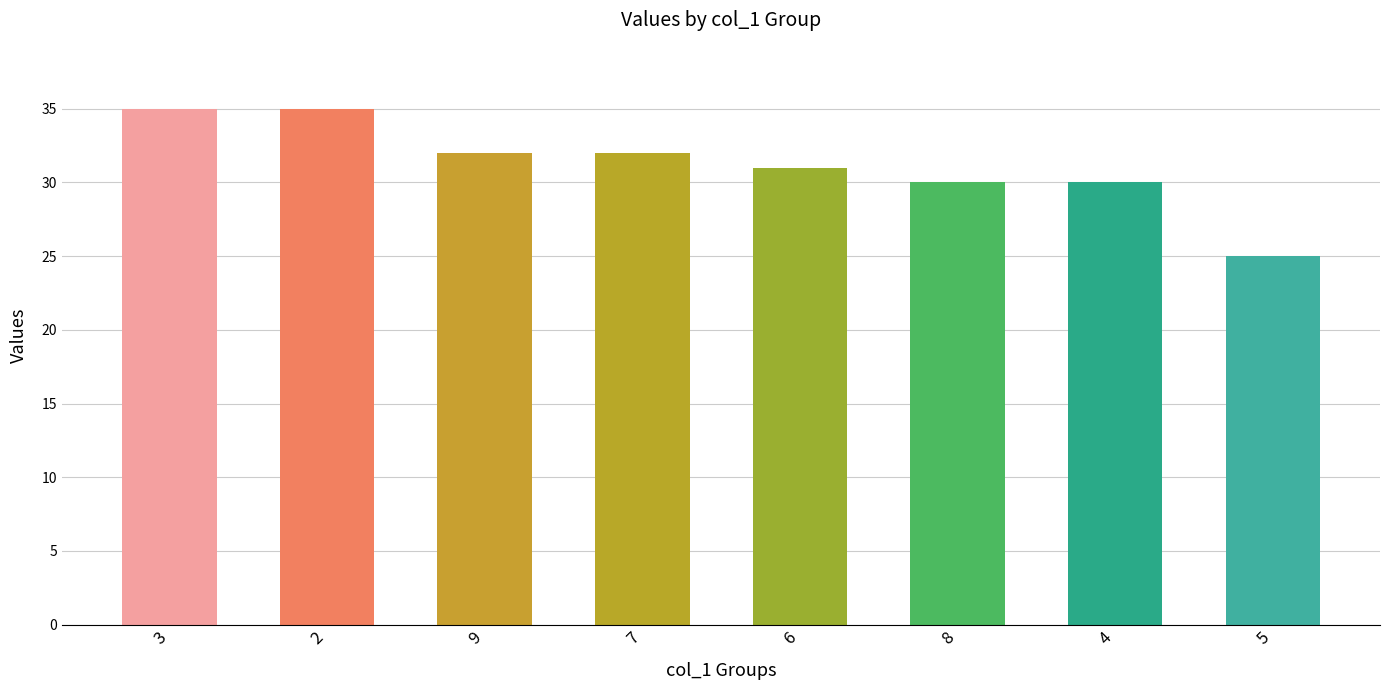

How many values are below 32?

4